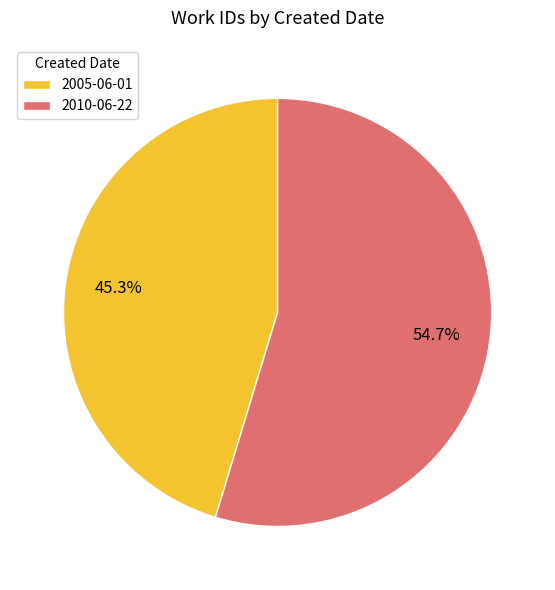

What is the majority slice?

2010-06-22